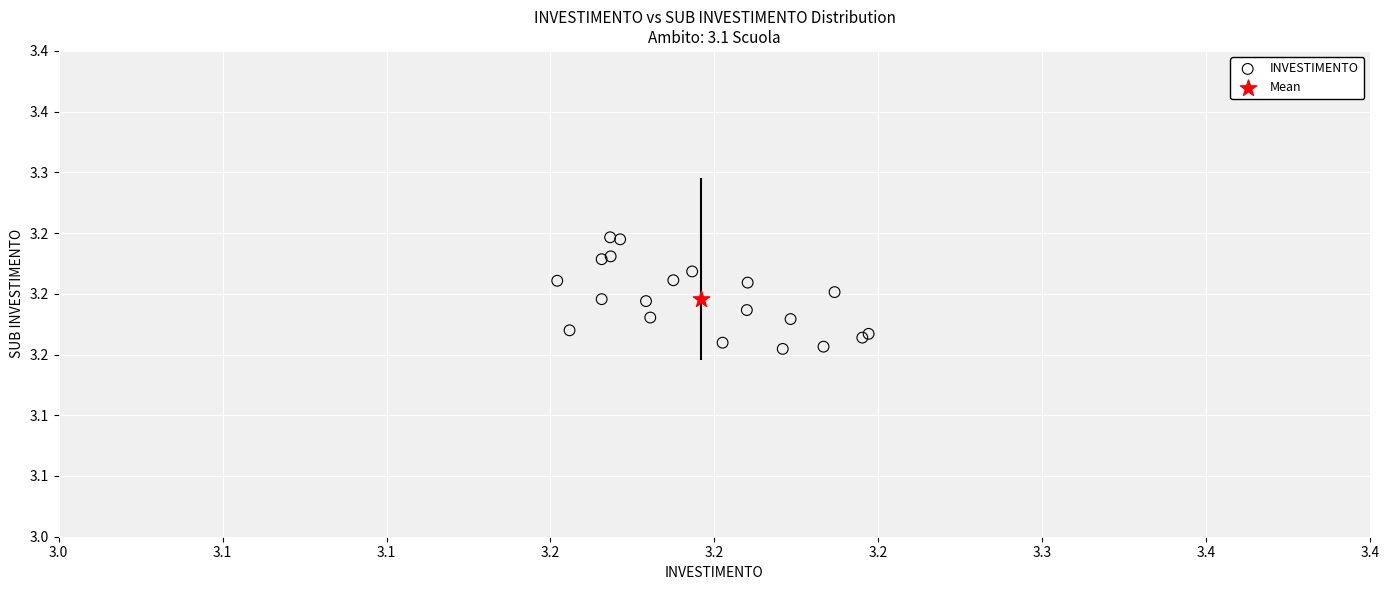

What are all the series names shown in the legend?

INVESTIMENTO, Mean